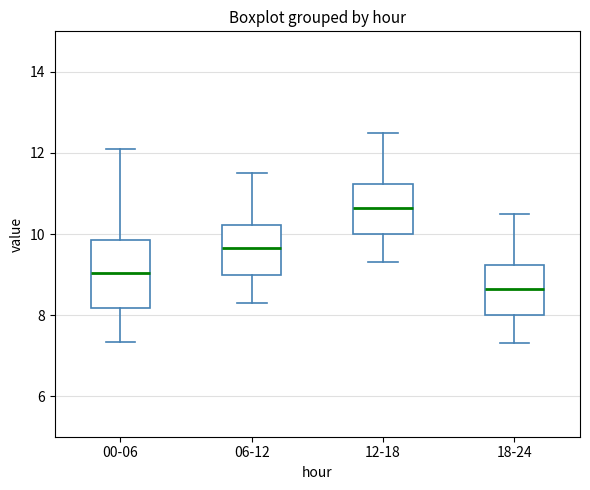

Which box has the highest median line?

12-18